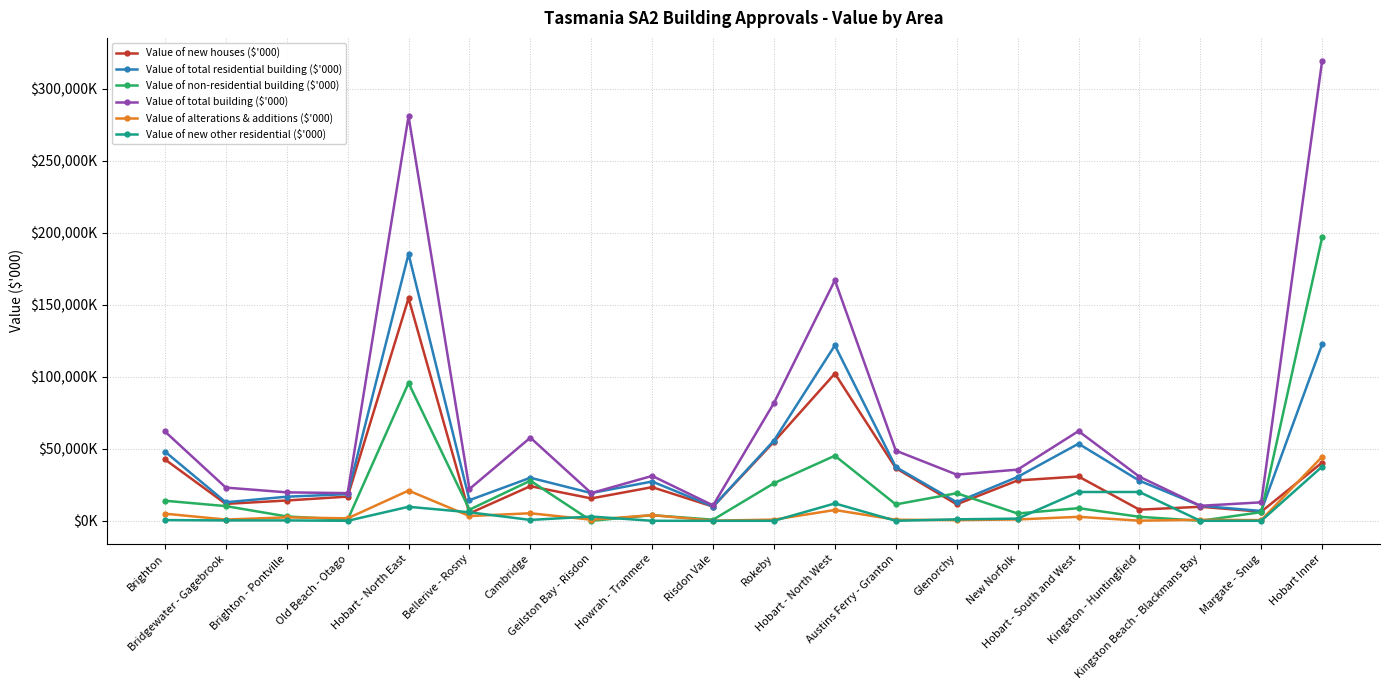

Which series changed the most between Rokeby and Austins Ferry - Granton?

Value of total building ($'000)